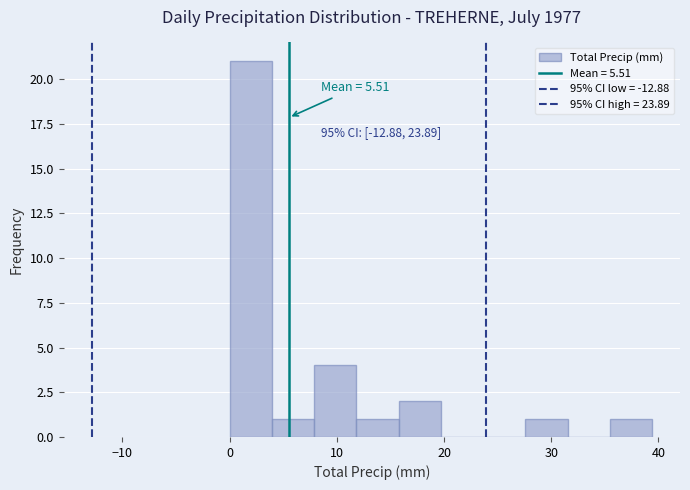

Around what value on the x-axis is the tallest bar? Give the approximate position of its centre, as read against the axis.

2